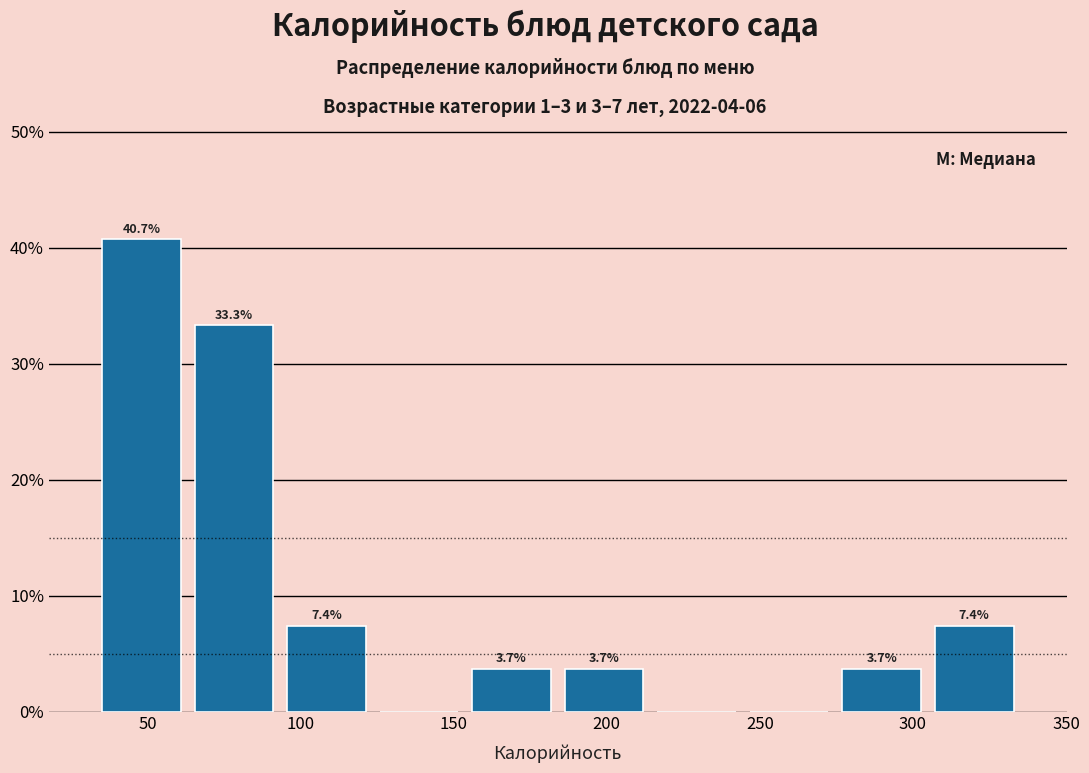

Which range on the x-axis has the tallest bar?

35 to 65